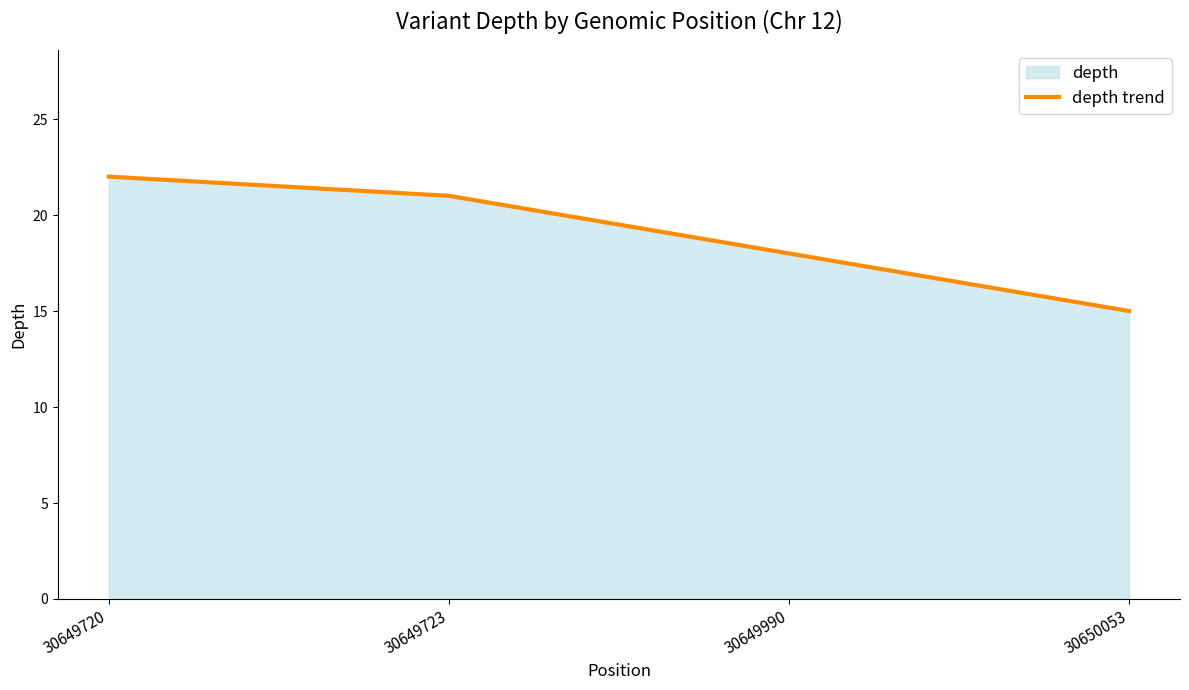

What is the change in value from 30649723 to 30649990?

-3